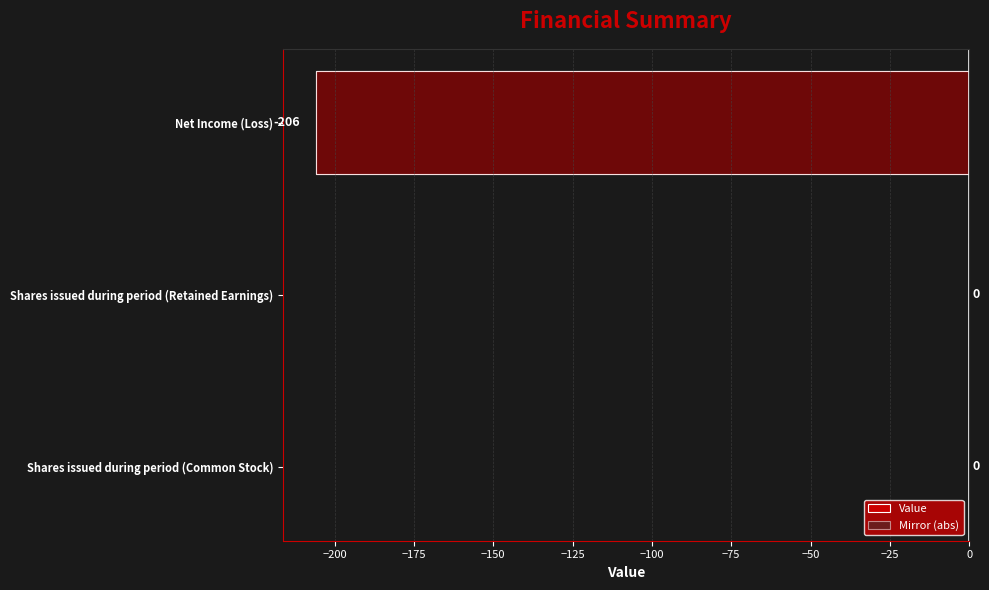

How many bars are there in each group?

2